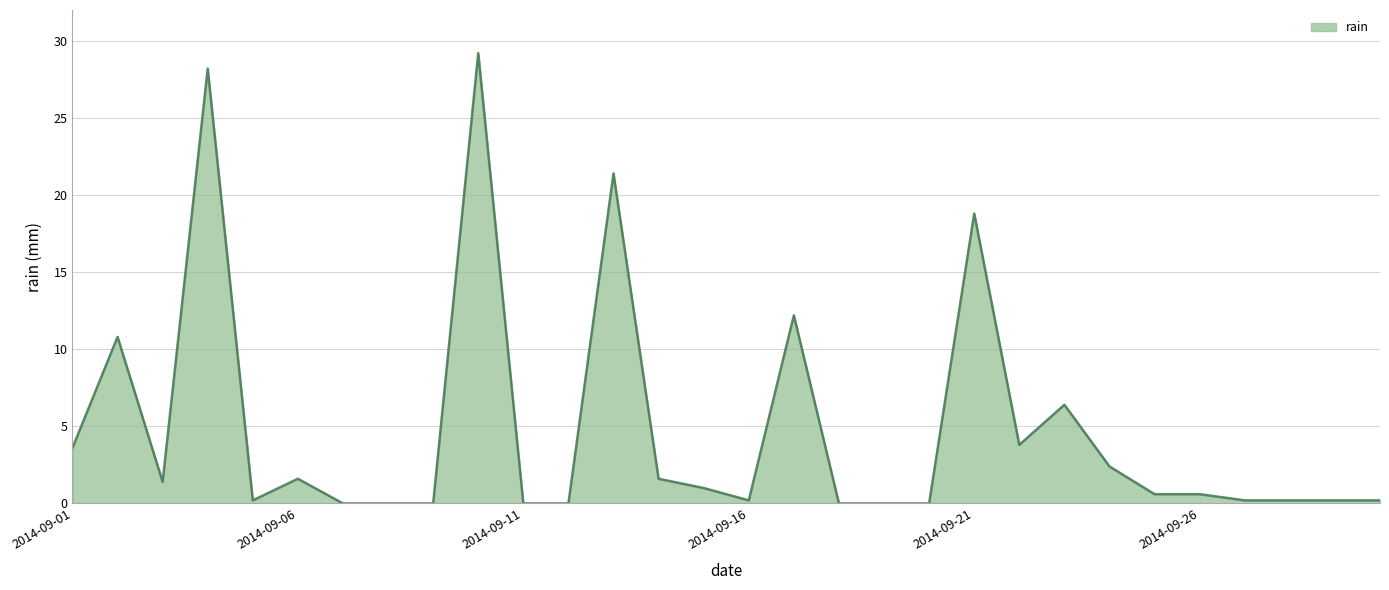

What is the maximum value shown in the chart?

29.2